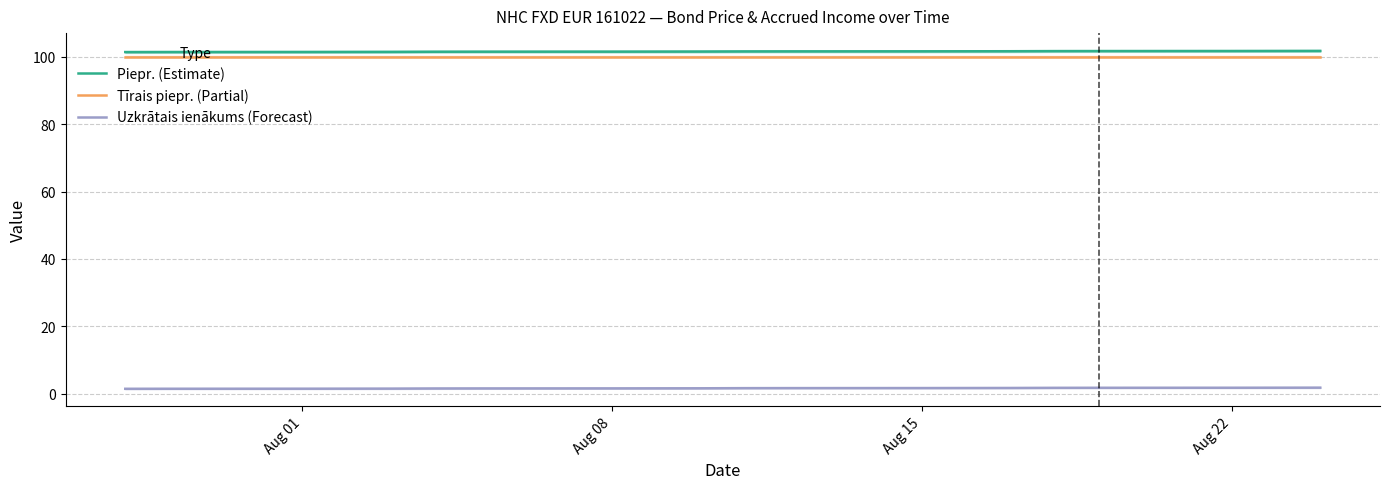

What is the maximum value shown in the chart?

101.8